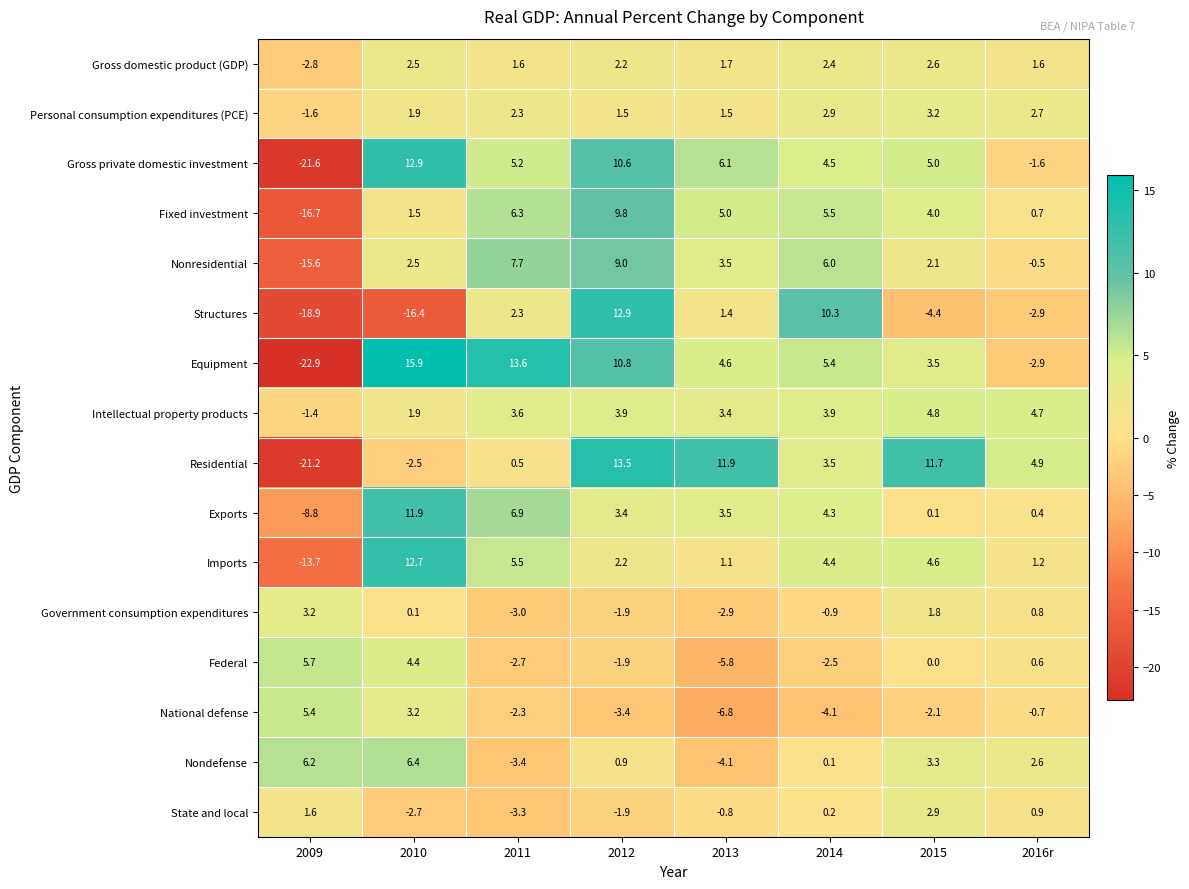

What is the minimum value shown in the chart?

-22.9